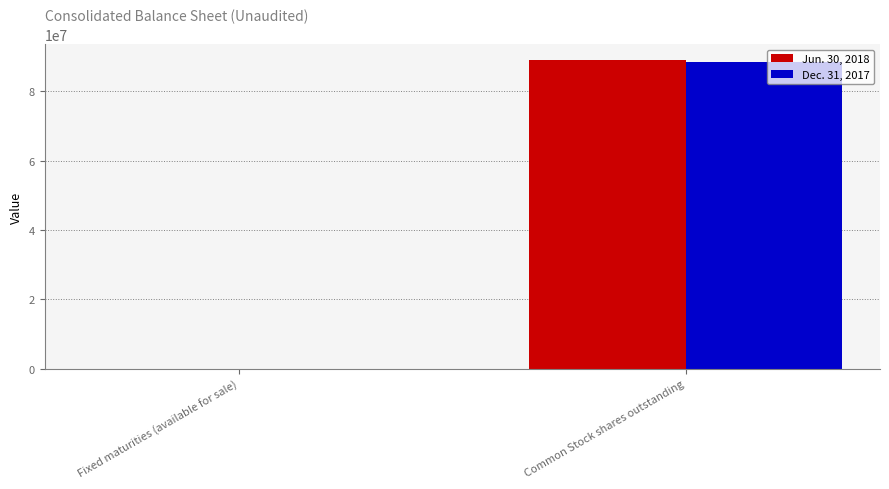

How many groups of bars are there?

2